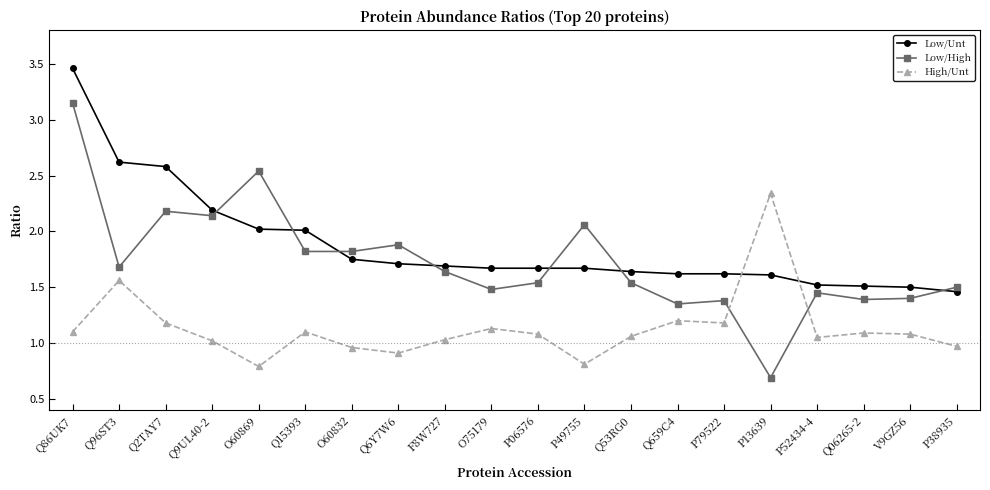

At which label is Low/High closest to 1?

P13639